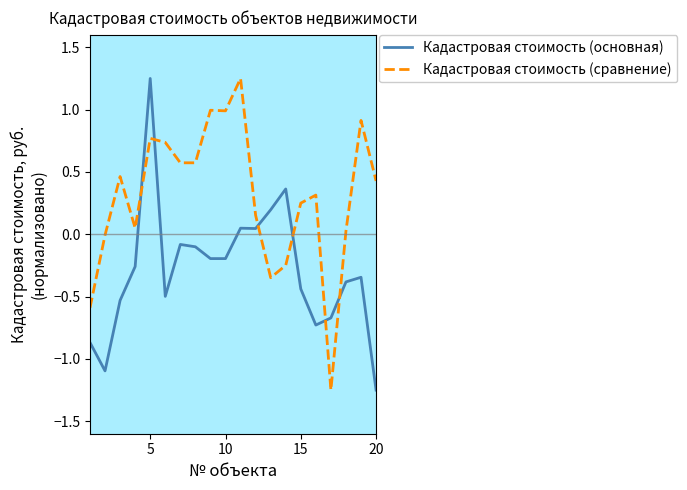

How many intersections are there between Кадастровая стоимость (основная) and Кадастровая стоимость (сравнение)?

6